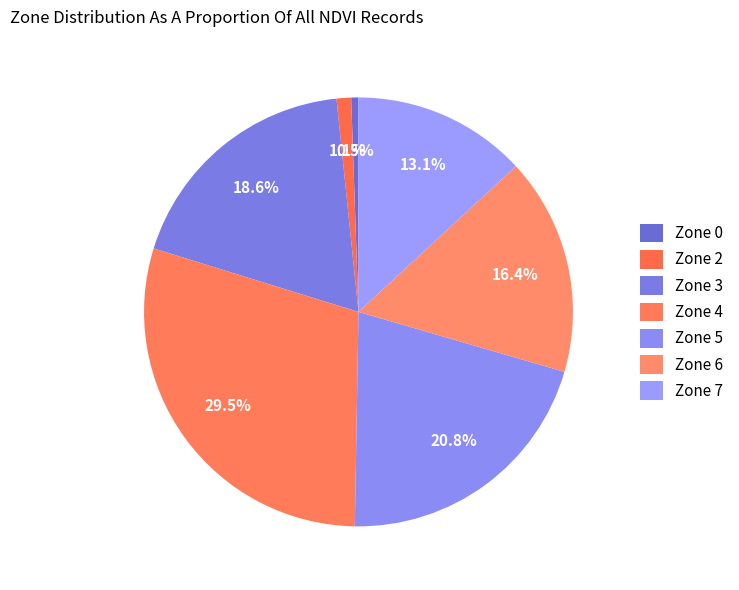

How many segments does this pie chart have?

7